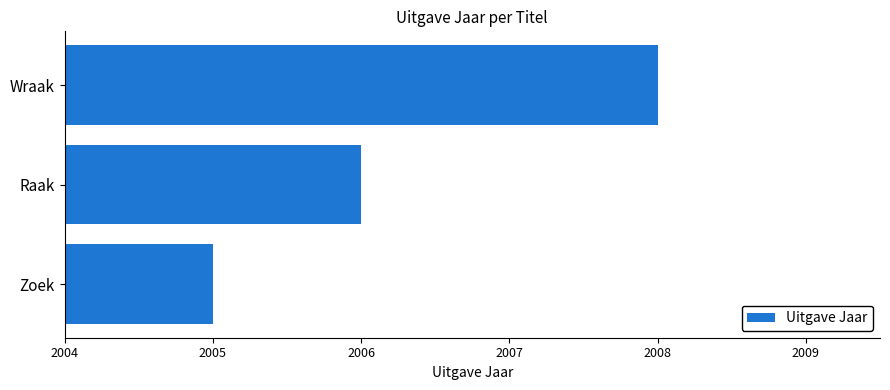

Count the values in the range 2005 to 2008.

3